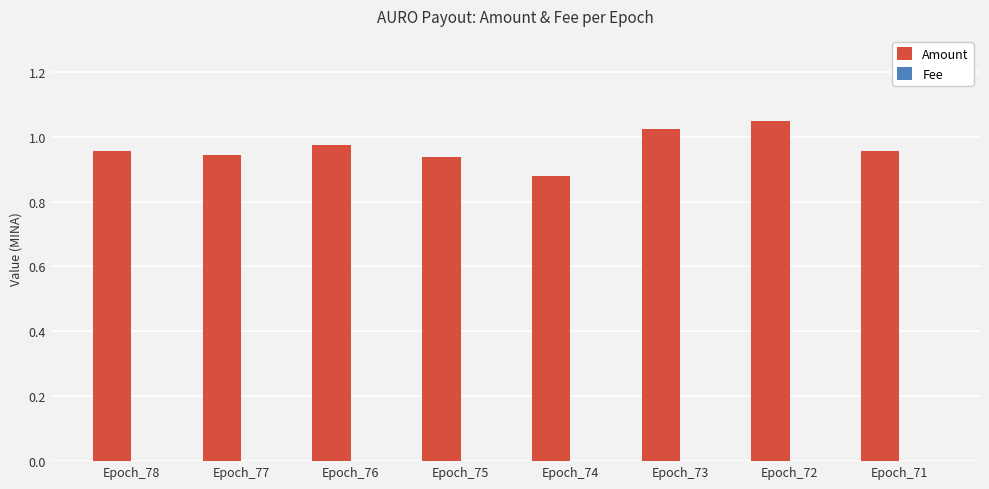

Which series changed the most between Epoch_77 and Epoch_72?

Amount